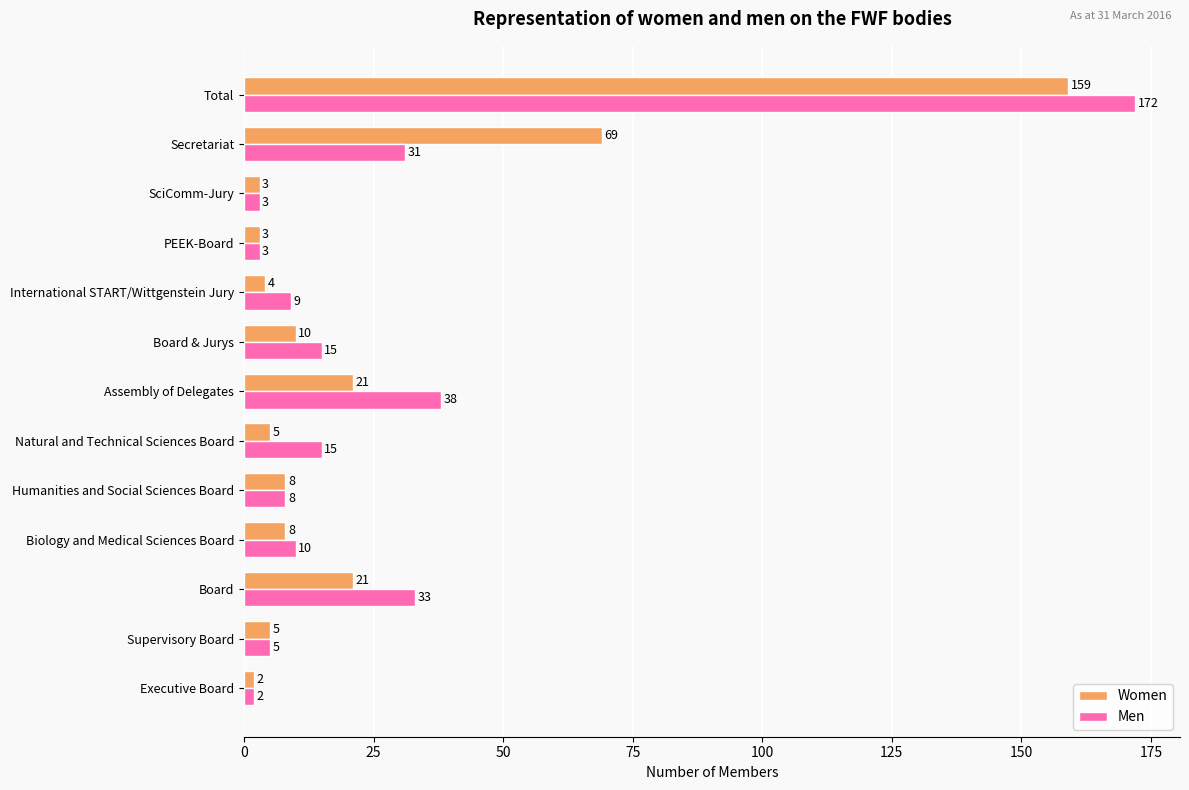

What is the difference between the second highest and second lowest values in the Women series?

66